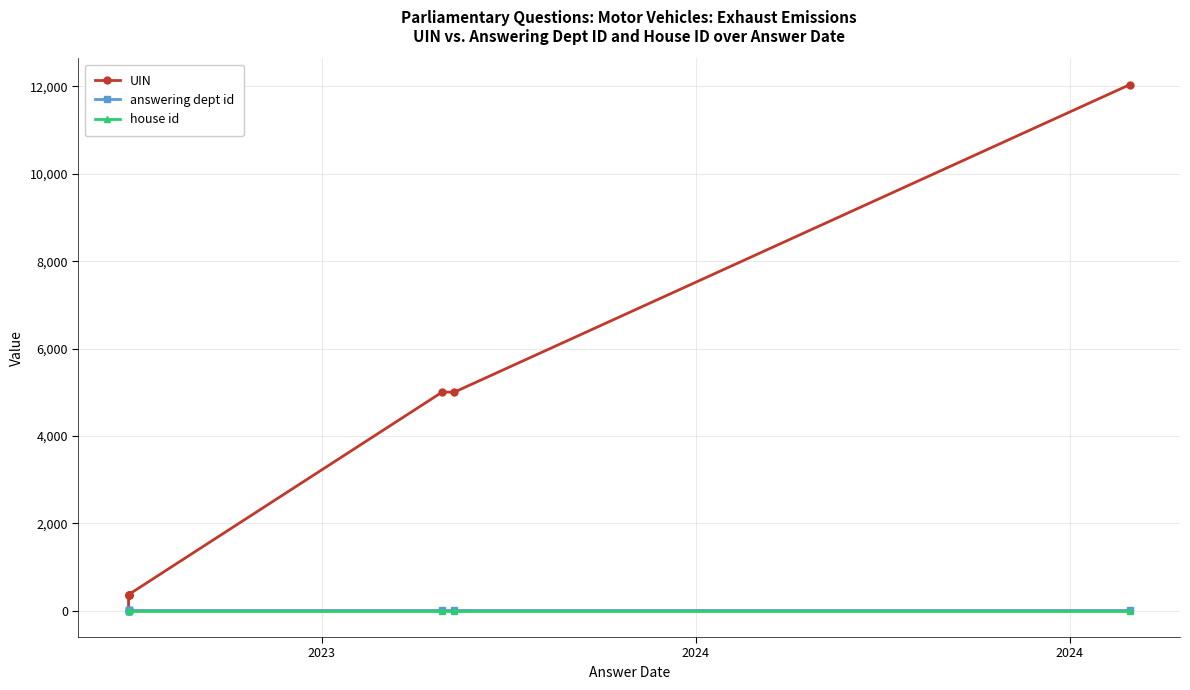

True or false: house id has a value of 0 at 4.

False